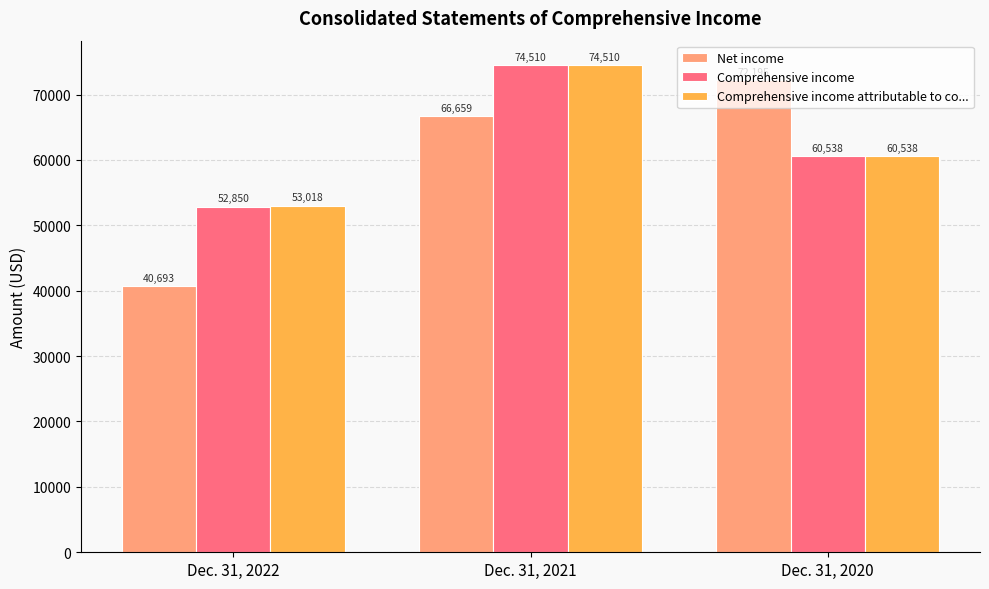

Reading right to left, what are all the values shown in this chart?

Net income: 72195	66659	40693
Comprehensive income: 60538	74510	52850
Comprehensive income attributable to co...: 60538	74510	53018